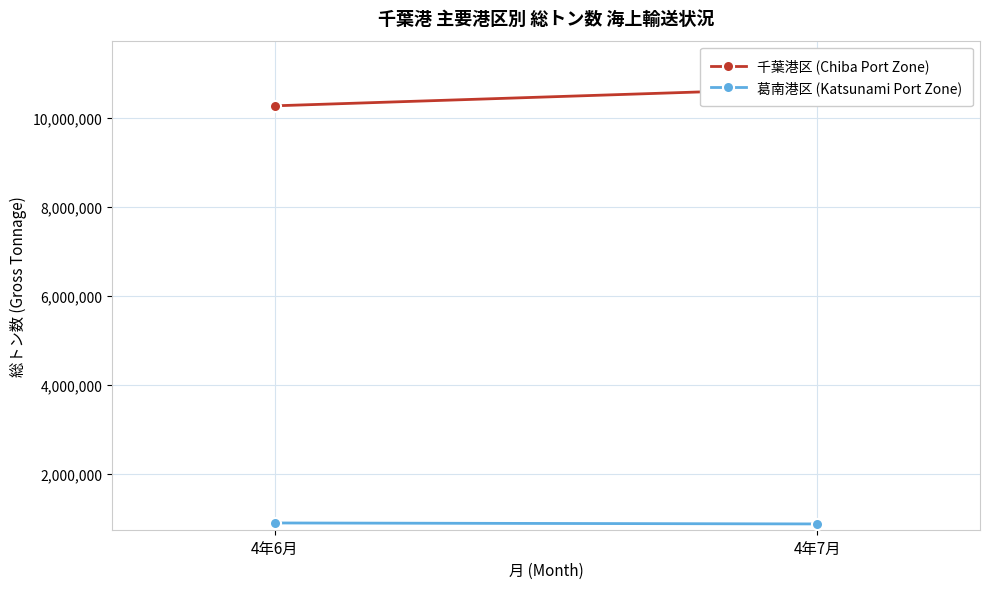

What value does the 葛南港区 (Katsunami Port Zone) series have at 4年6月?

889035